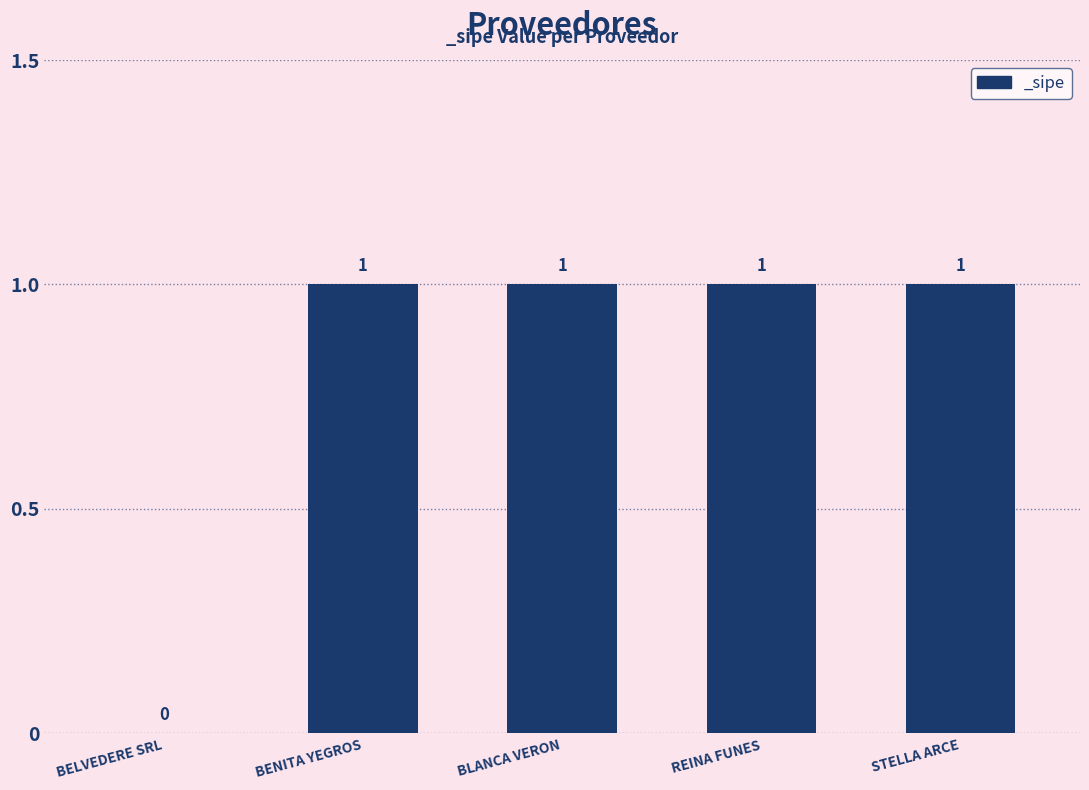

How many categories are shown in the chart?

5